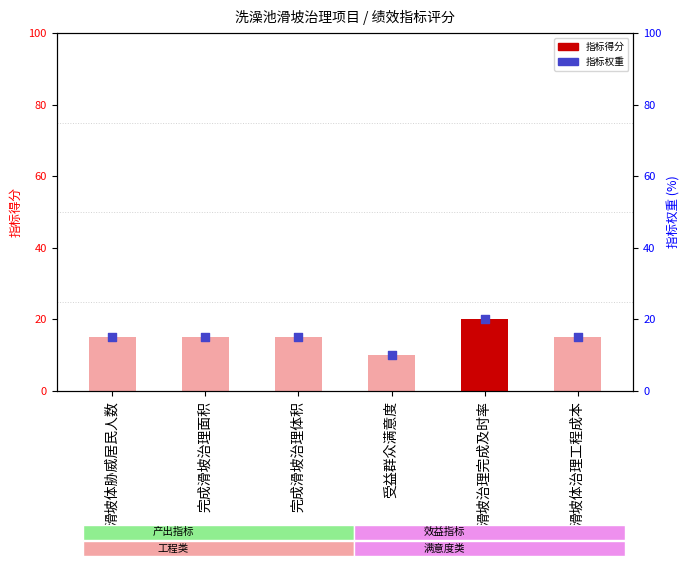

At which category is the sum across all series the highest?

滑坡治理完成及时率